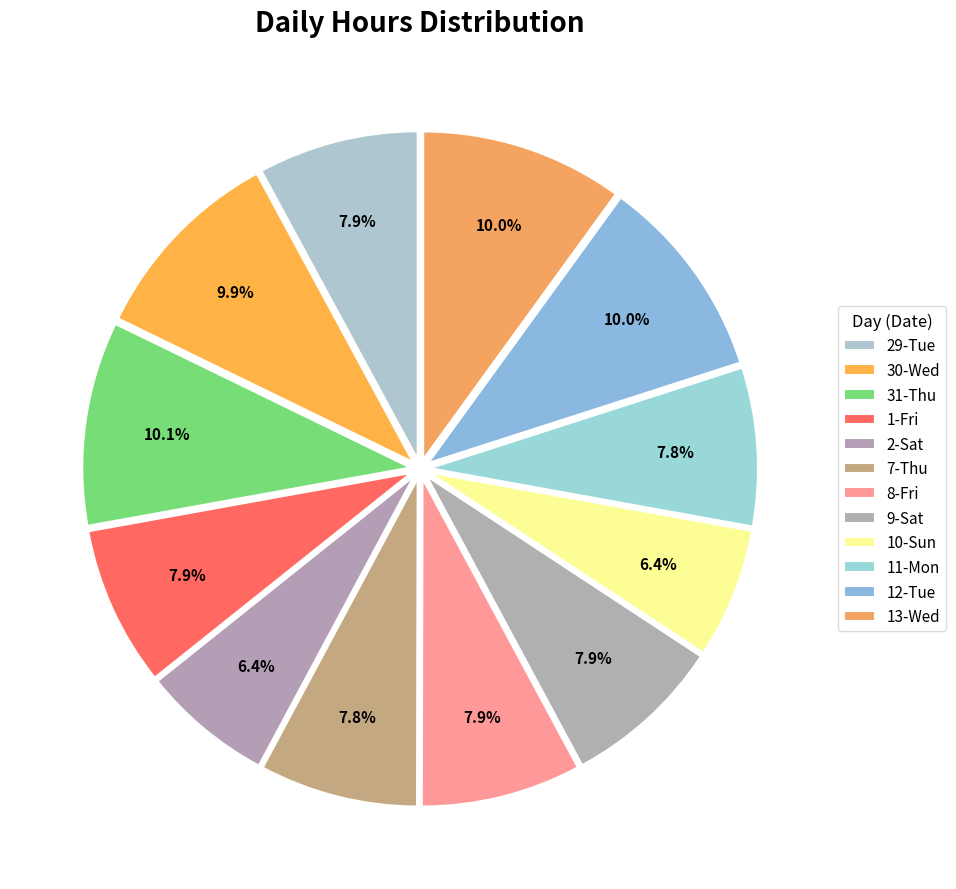

Count the number of slices in the pie.

12